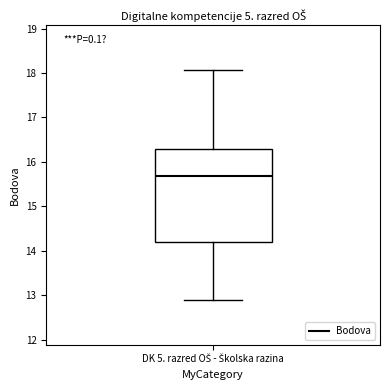

Transcribe this box plot: give where the median line is, the range the box spans, and where the two whiskers end, as read against the y-axis. The values are not printed on the chart, so give them approximately, as read against the axis.

median 15.7, box 14.2 to 16.3, whiskers 12.9 to 18.1